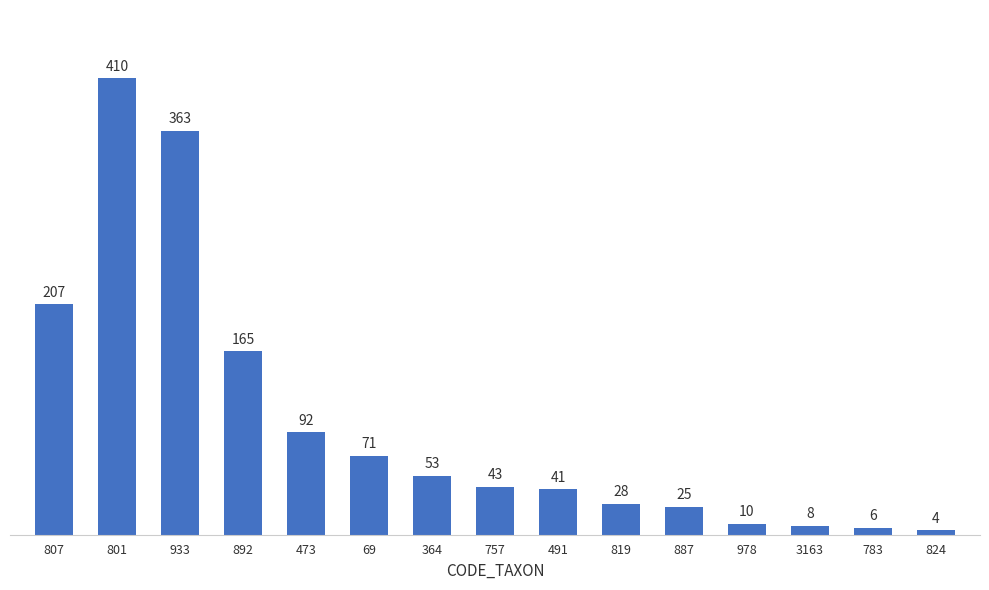

What is the greatest value displayed?

410